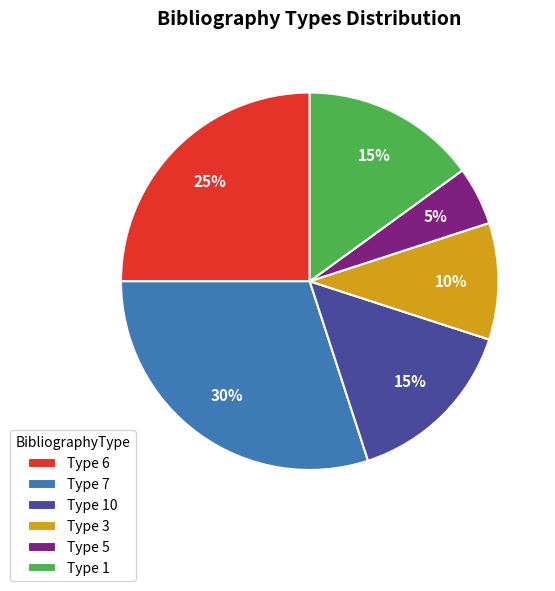

Is it true that Type 3 is 10% of the pie?

True